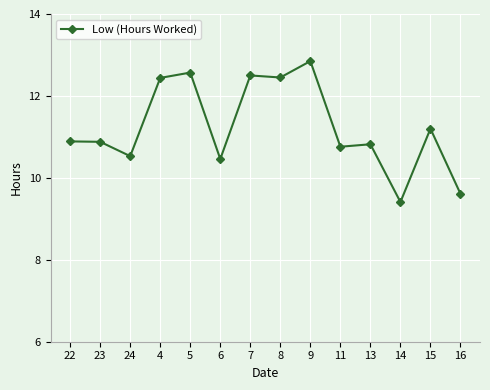

What is the value of the 5th point from the left?

12.6